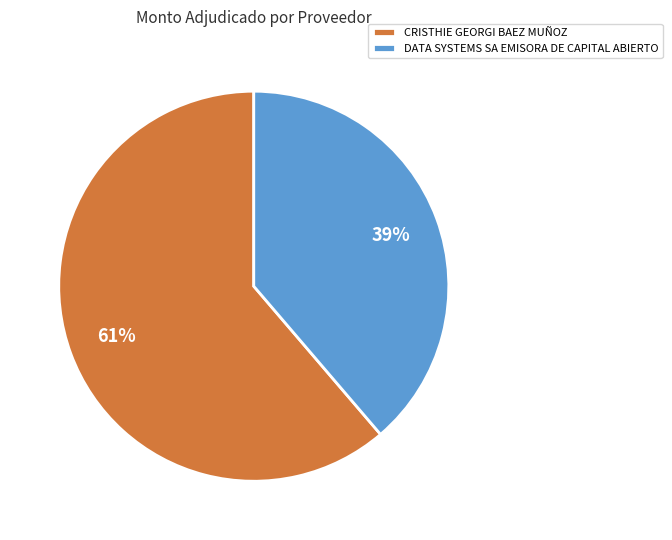

True or false: CRISTHIE GEORGI BAEZ MUÑOZ accounts for 61% of the total.

True